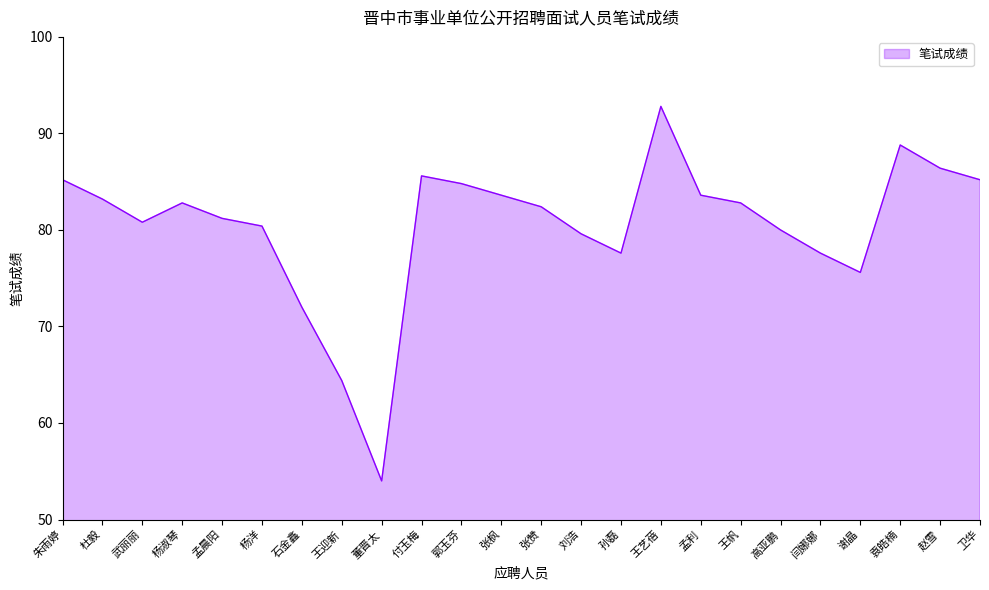

What is the approximate value at 赵雪?

86.4